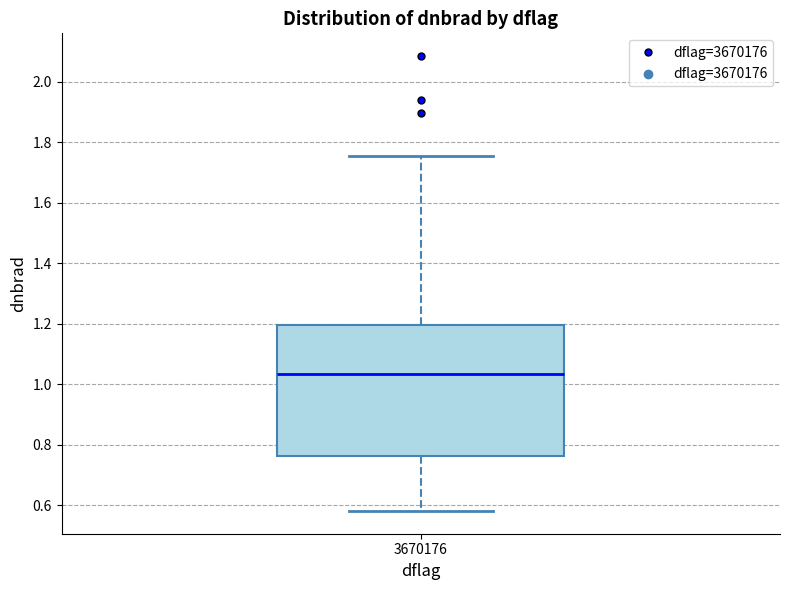

Where does the upper whisker of the box at x = 3670176 end on the y-axis? The values are not printed on the chart, so give them approximately, as read against the axis.

1.76